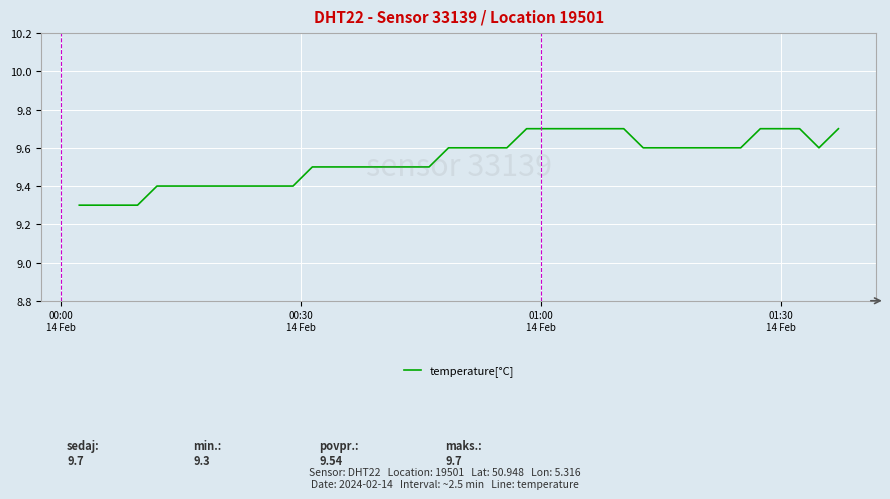

What is the difference between the maximum and minimum values?

0.4